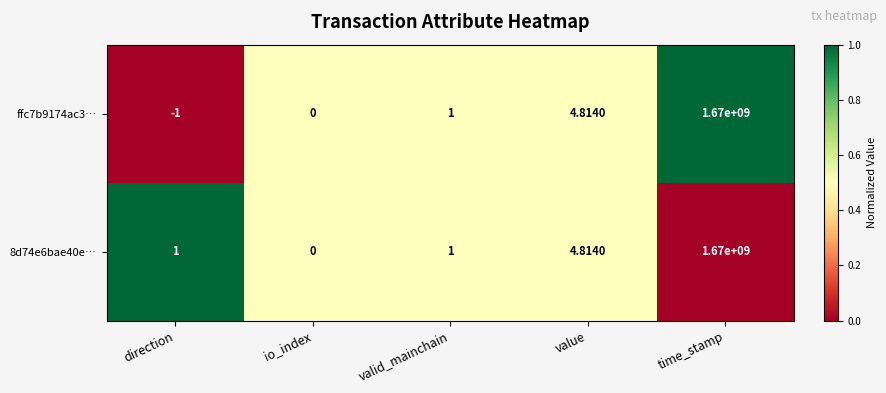

Is the value of 8d74e6bae40e… at io_index greater than the value of ffc7b9174ac3… at direction?

Yes